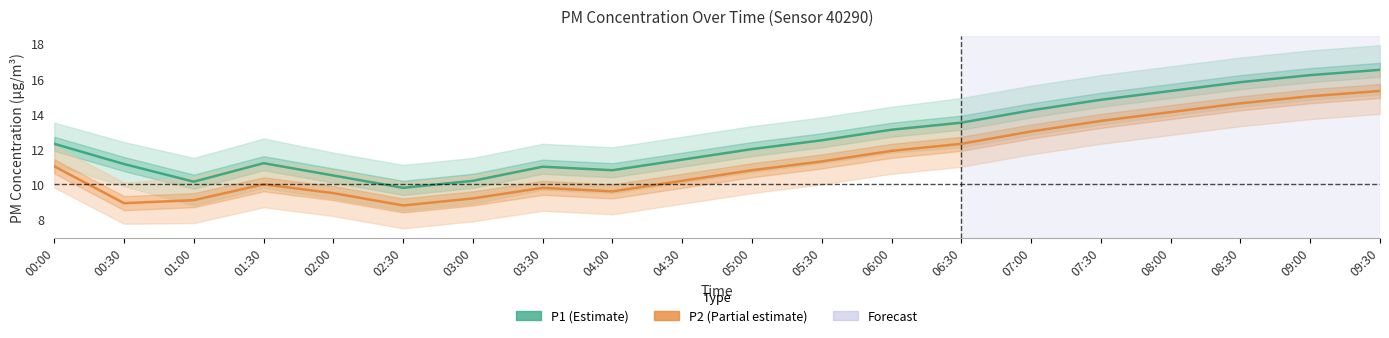

Does the chart display data point markers on the line(s)?

No